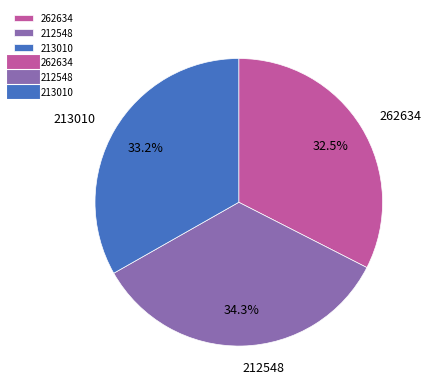

Does 212548 account for over 50% of the chart?

No